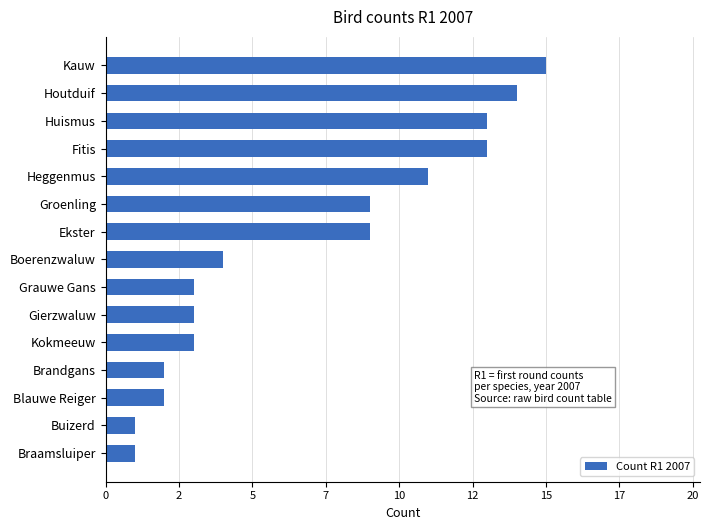

Does the chart contain any negative values?

No